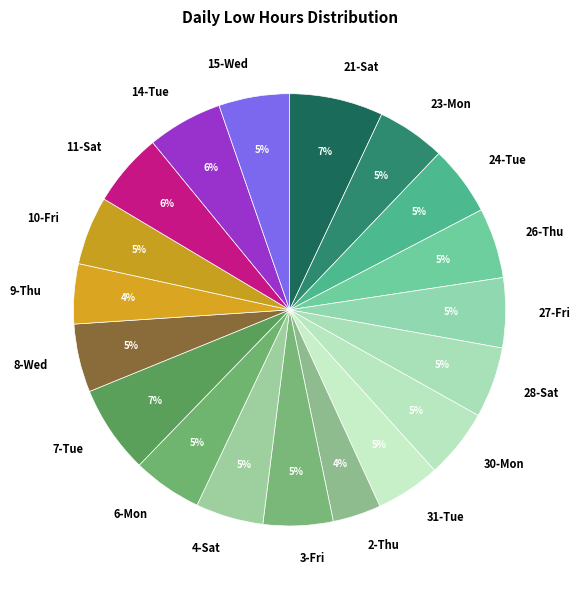

To the nearest percent, what is the average slice percentage?

5%